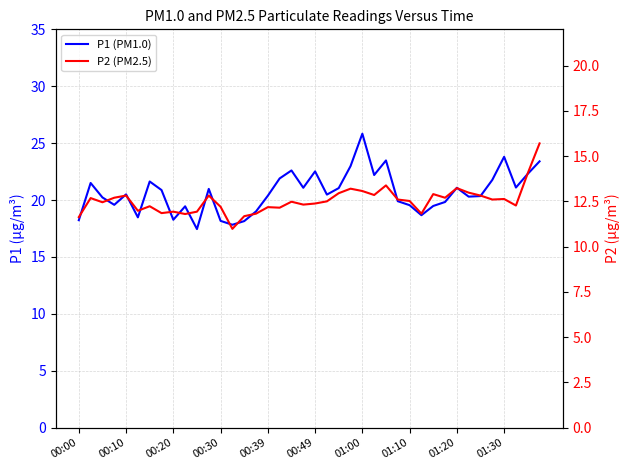

What is the sum of all P1 (PM1.0) values?

826.4